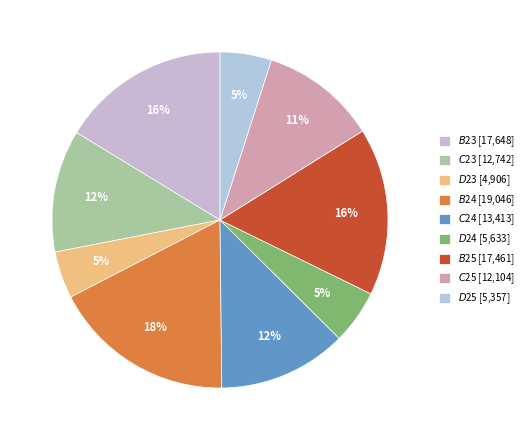

How many segments does this pie chart have?

9